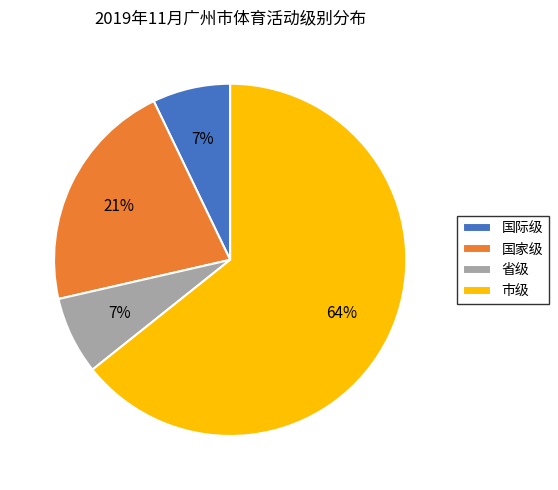

What is the ratio of the value at 国际级 to the value at 市级?

0.1